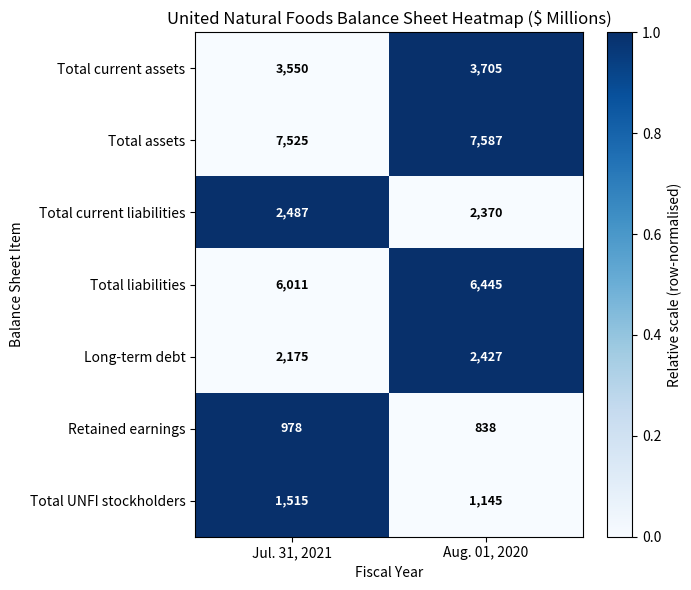

Reading left to right, what are all the values shown in this chart?

Total current assets: Jul. 31, 2021=3550	Aug. 01, 2020=3705
Total assets: Jul. 31, 2021=7525	Aug. 01, 2020=7587
Total current liabilities: Jul. 31, 2021=2487	Aug. 01, 2020=2370
Total liabilities: Jul. 31, 2021=6011	Aug. 01, 2020=6445
Long-term debt: Jul. 31, 2021=2175	Aug. 01, 2020=2427
Retained earnings: Jul. 31, 2021=978	Aug. 01, 2020=838
Total UNFI stockholders: Jul. 31, 2021=1515	Aug. 01, 2020=1145